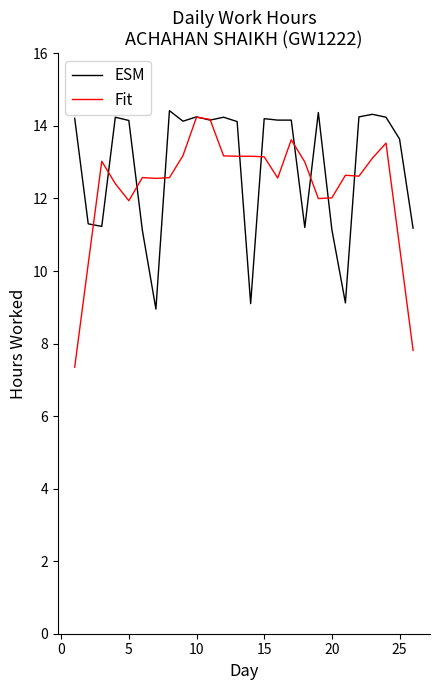

Which series has the widest spread of values?

Fit